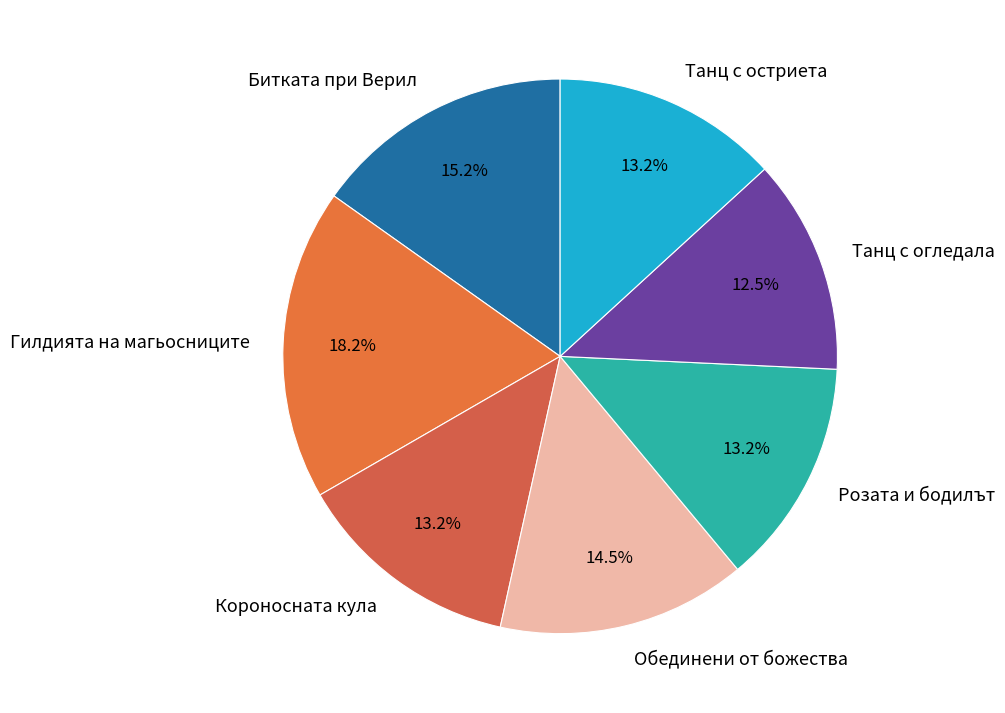

Which has a higher value, Битката при Верил or Танц с огледала?

Битката при Верил